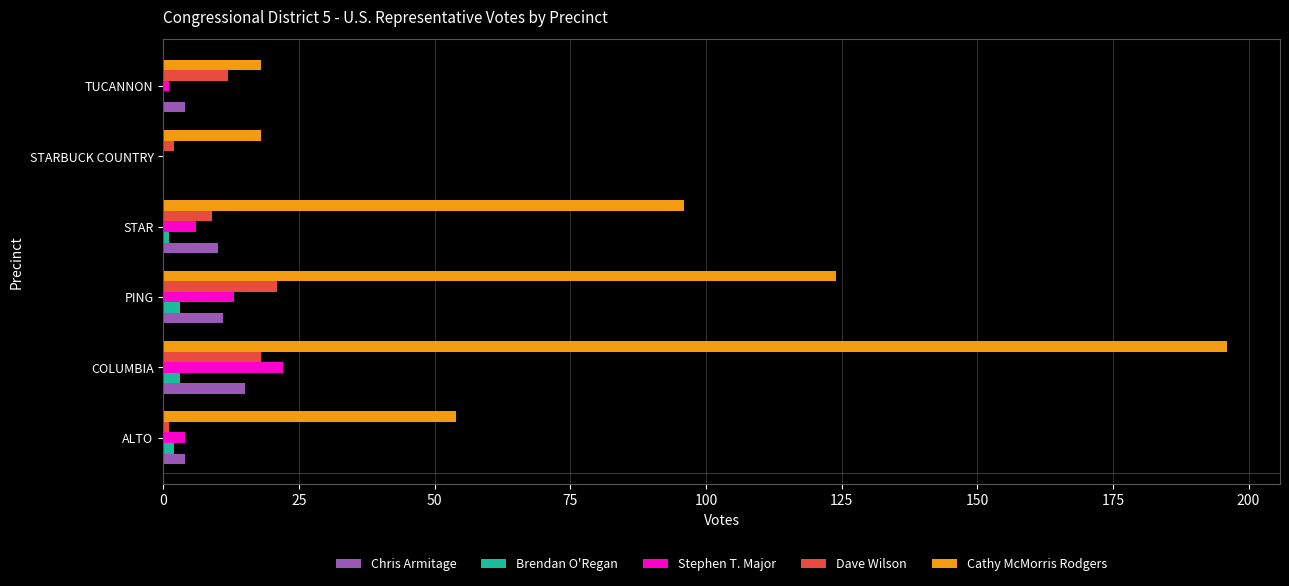

What is the sum of all Brendan O'Regan values?

9